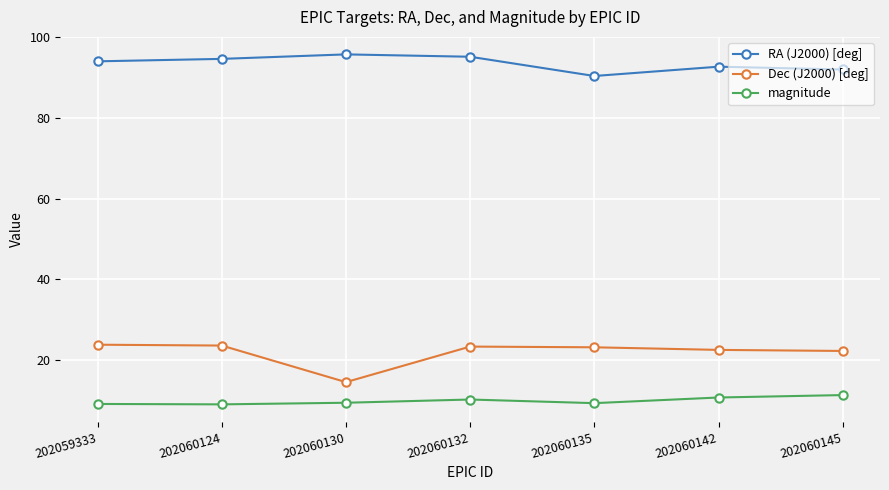

The value of Dec (J2000) [deg] at 202060124 is 23.6. True or false?

True